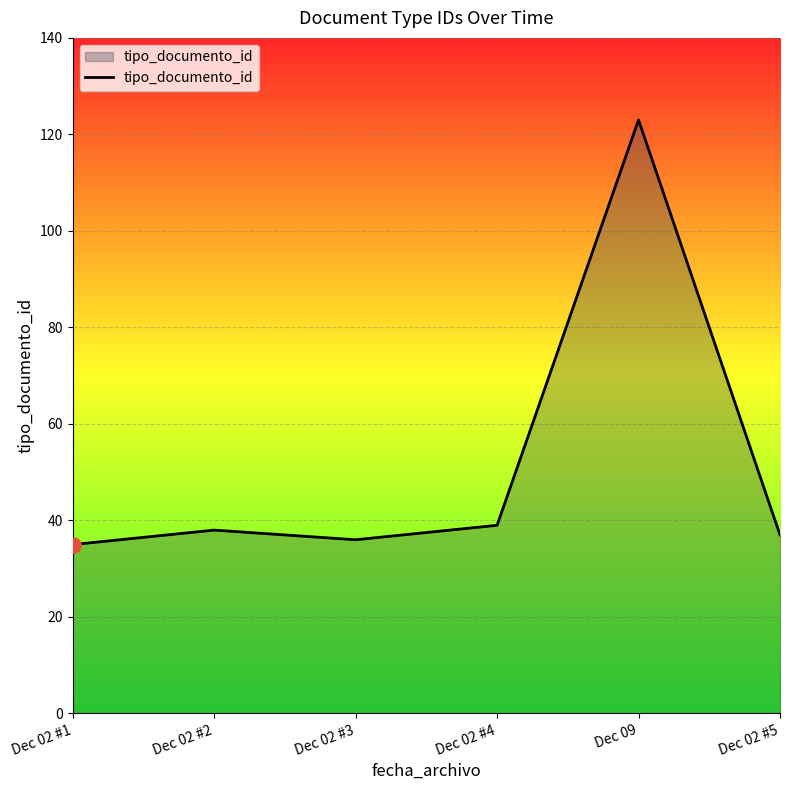

What is the change in value from Dec 02 #1 to Dec 02 #3?

+1